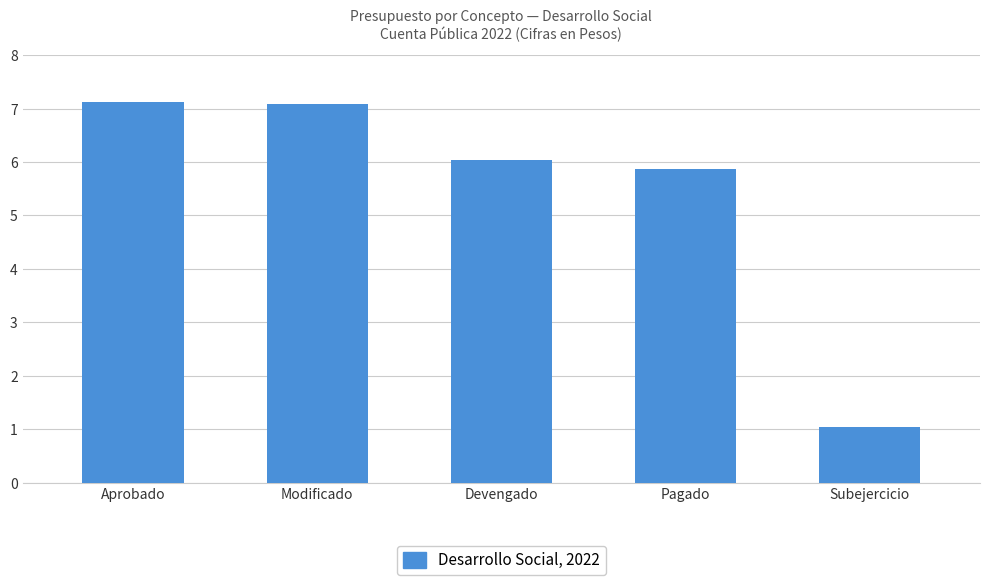

Reading left to right, list all the values displayed in this chart.

Aprobado=7125470	Modificado=7093019	Devengado=6046240	Pagado=5864020	Subejercicio=1046779